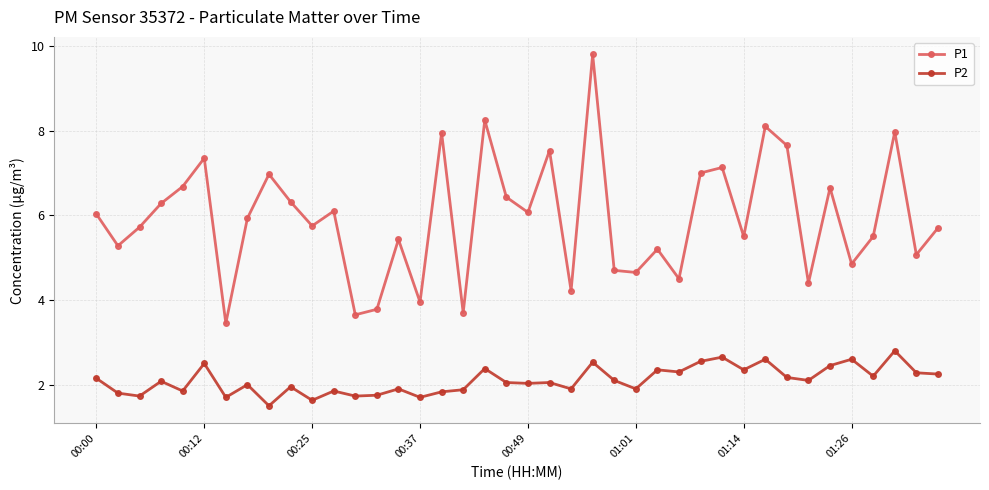

List the series in order of their overall mean, highest first.

P1, P2